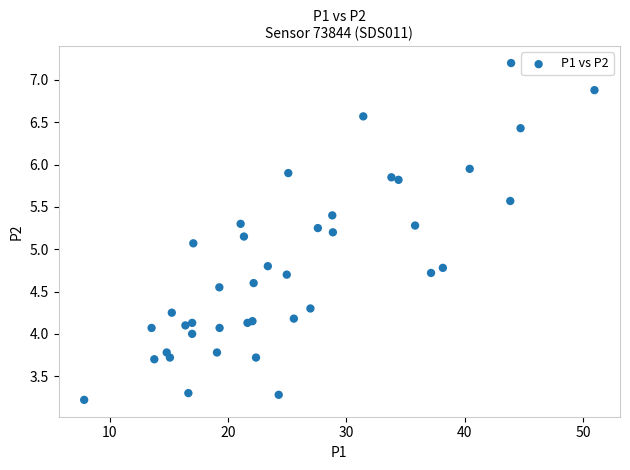

What Y value in the scatter plot is closest to 5?

5.1